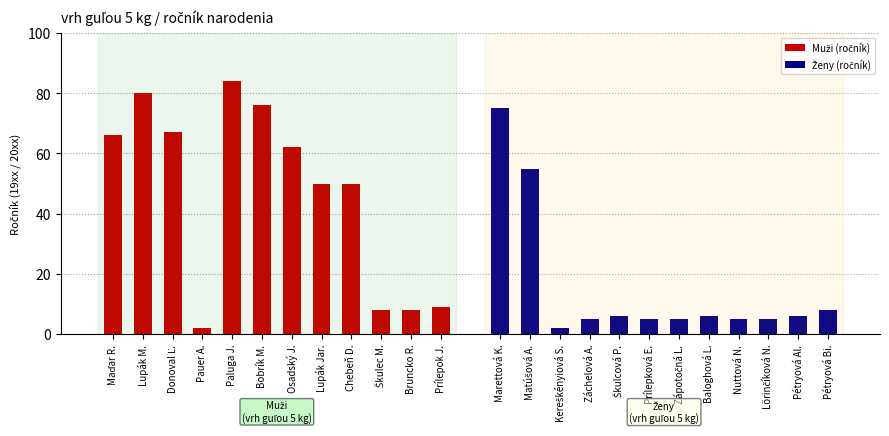

The Ženy (ročník) series shows 104 at Marettová K.. True or false?

False